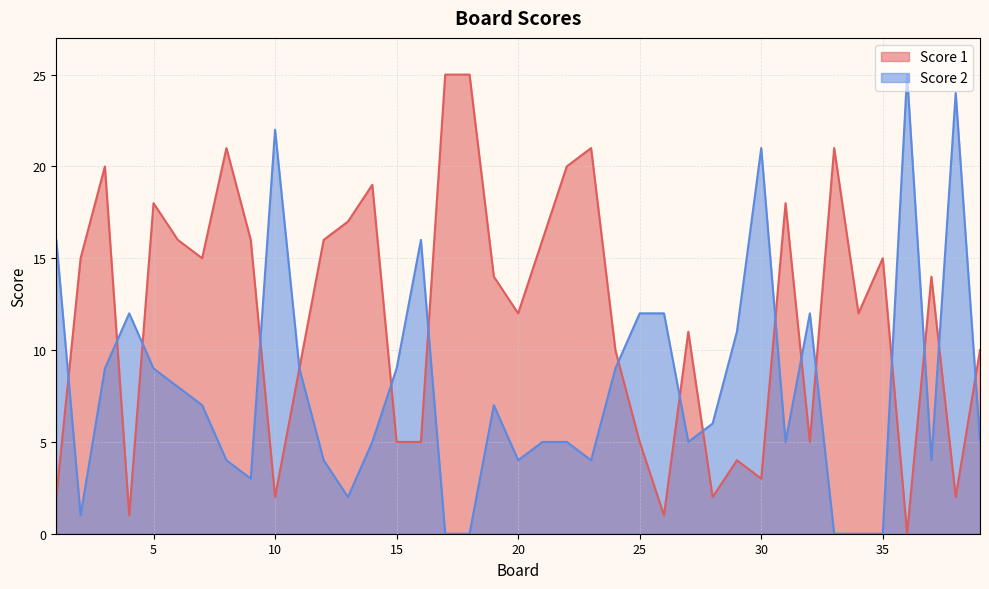

The value of Score 2 at 8 is 7. True or false?

False